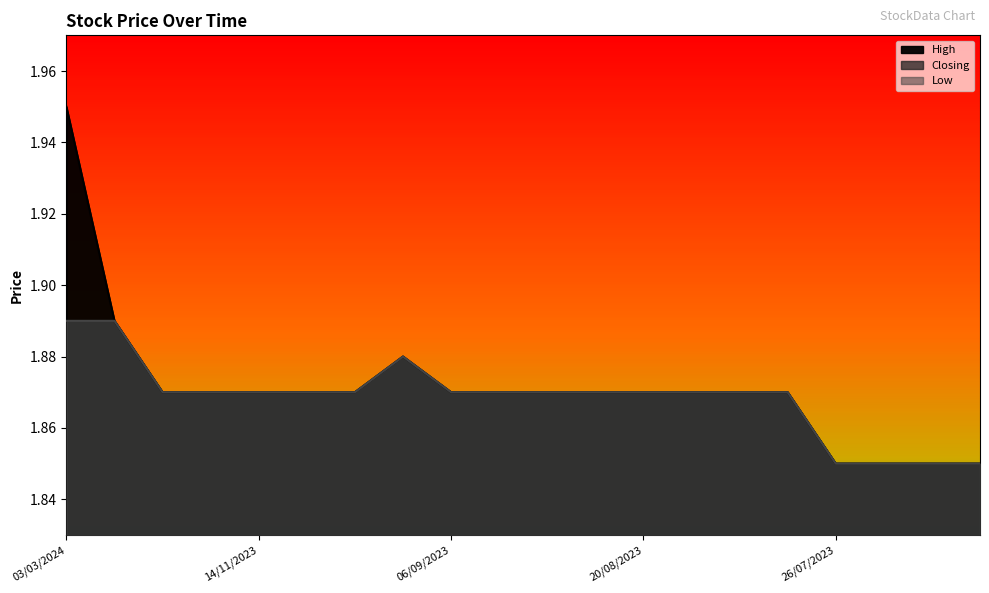

Which series has the largest total across all categories?

High